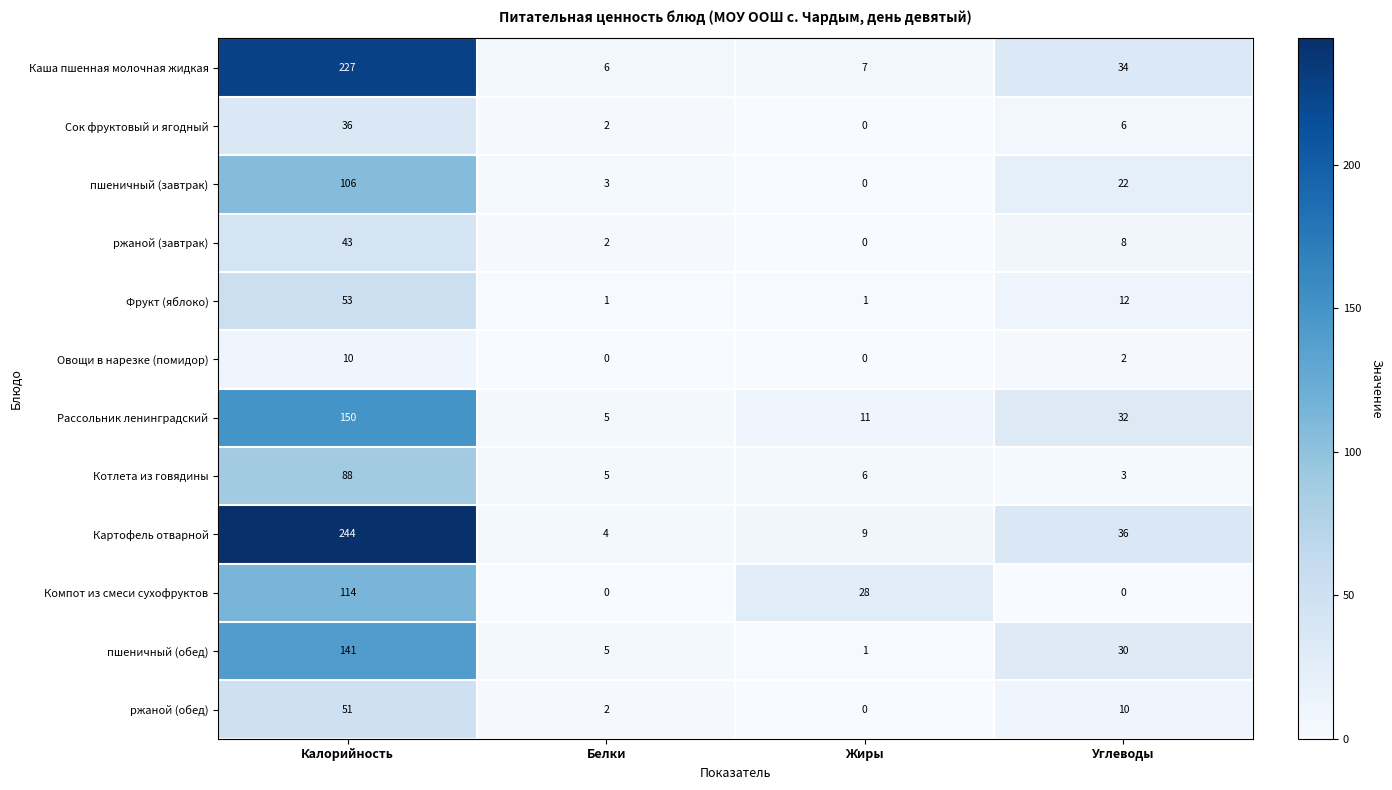

Where is Рассольник ленинградский nearest to the value 77?

Углеводы